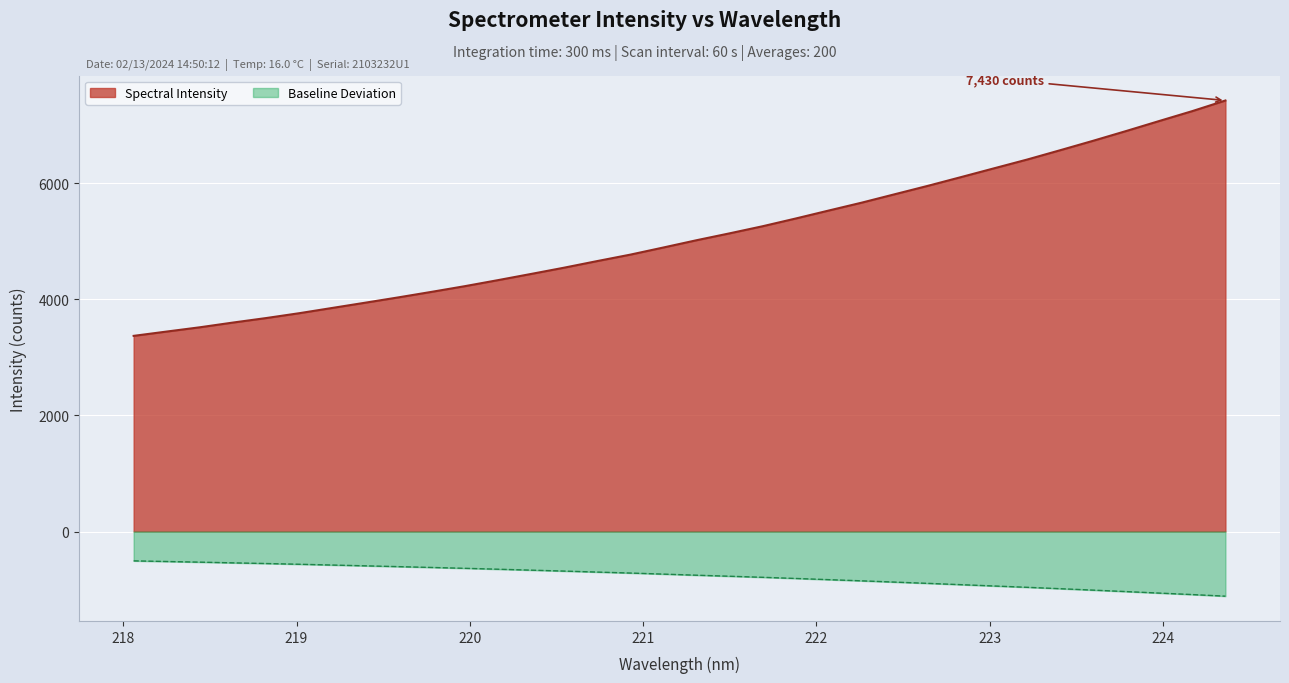

What is the greatest value displayed?

7429.6